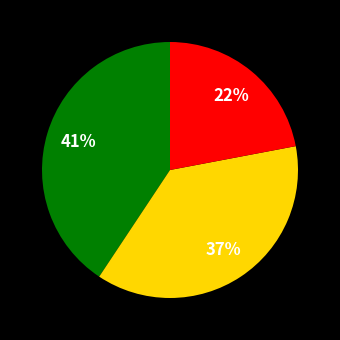

Does any single category account for the majority?

No